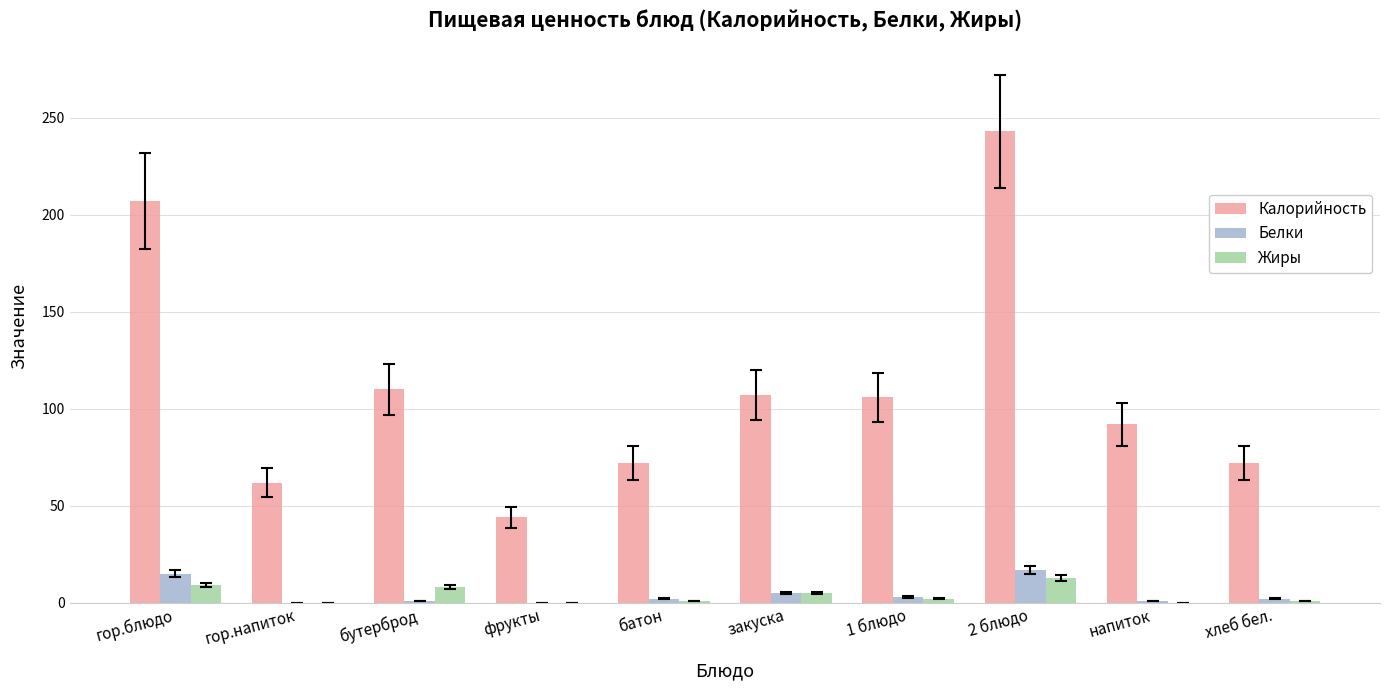

What is the highest value of the Калорийность series?

243